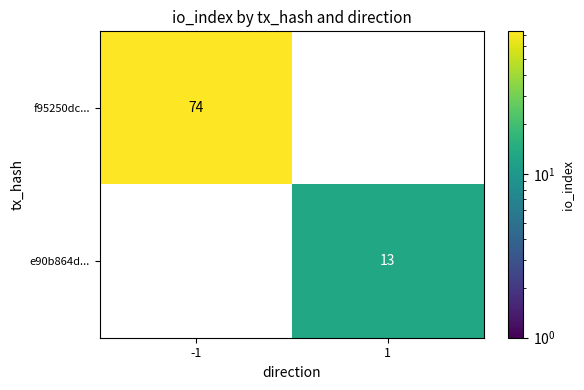

At which category does the chart reach its minimum across all series?

1